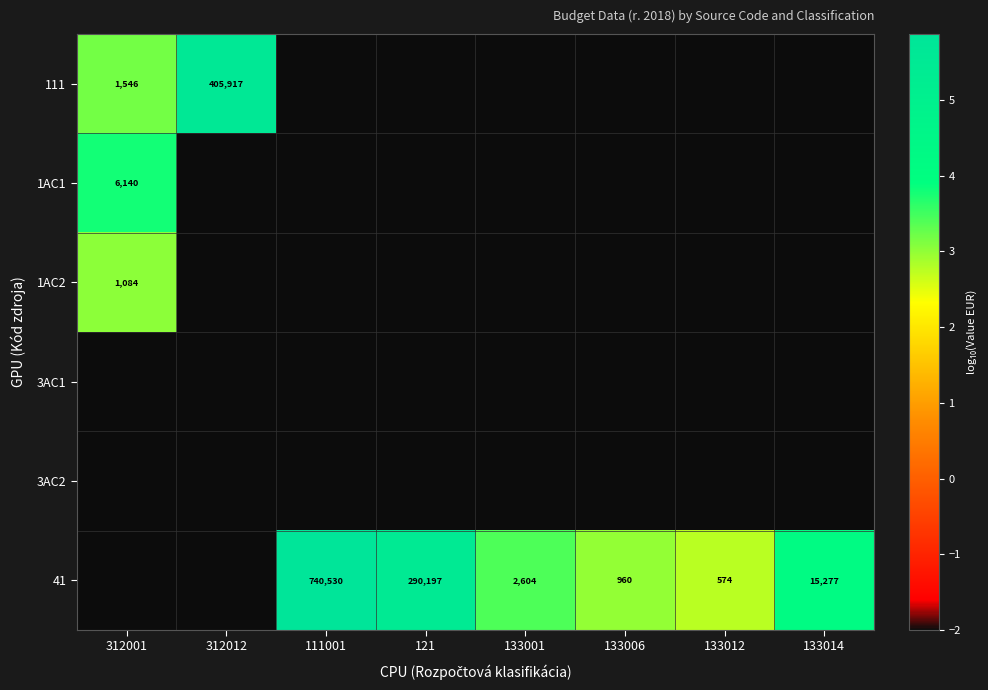

Is it true that 41 equals 1630 at 133006?

False